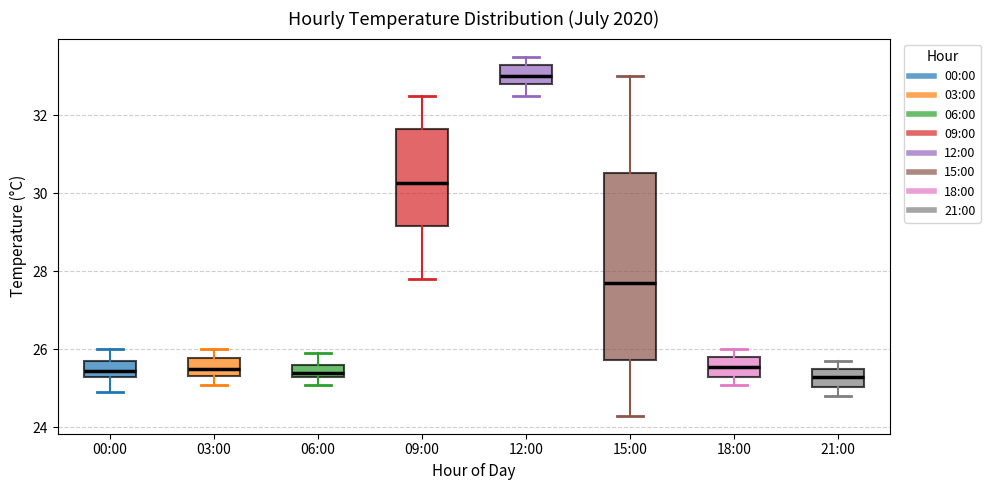

Reading left to right, transcribe this box plot: for each box, give where its median line is, the range the box spans, and where its two whiskers end, as read against the y-axis. The values are not printed on the chart, so give them approximately, as read against the axis.

00:00: median 25.4 (inside the box), box 25.4 to 25.8, whiskers 25.0 to 26.0
03:00: median 25.6, box 25.4 to 25.8, whiskers 25.2 to 26.0
06:00: median 25.4 (just above the box's lower edge), box 25.4 to 25.6, whiskers 25.2 to 26.0
09:00: median 30.2, box 29.2 to 31.6, whiskers 27.8 to 32.6
12:00: median 33.0, box 32.8 to 33.2, whiskers 32.6 to 33.6
15:00: median 27.8, box 25.8 to 30.6, whiskers 24.4 to 33.0
18:00: median 25.6, box 25.4 to 25.8, whiskers 25.2 to 26.0
21:00: median 25.4, box 25.0 to 25.6, whiskers 24.8 to 25.8